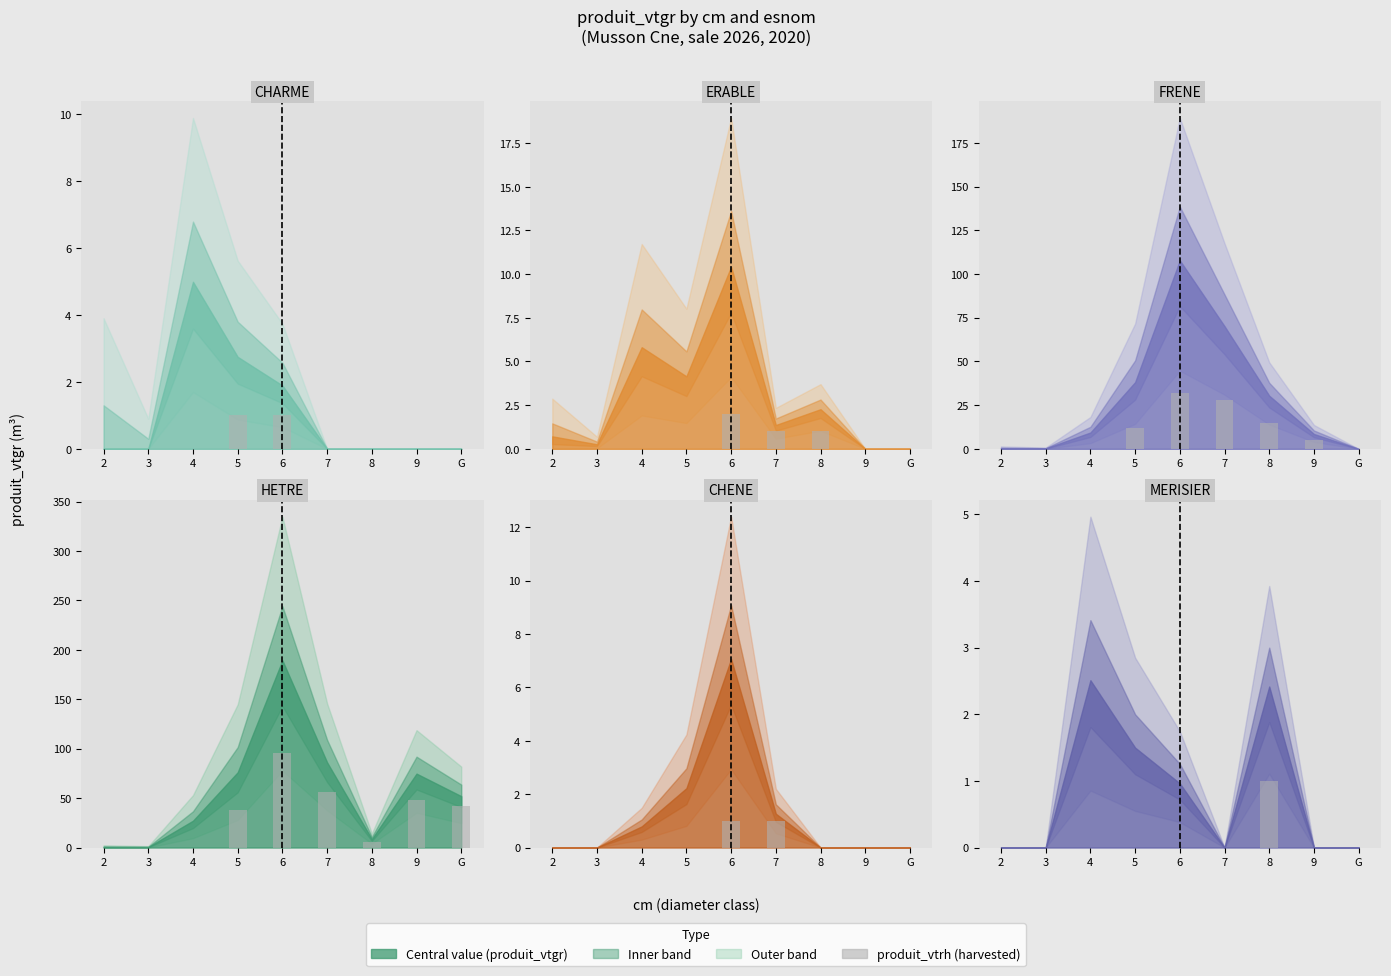

Which has a higher value, 6 or 9?

6